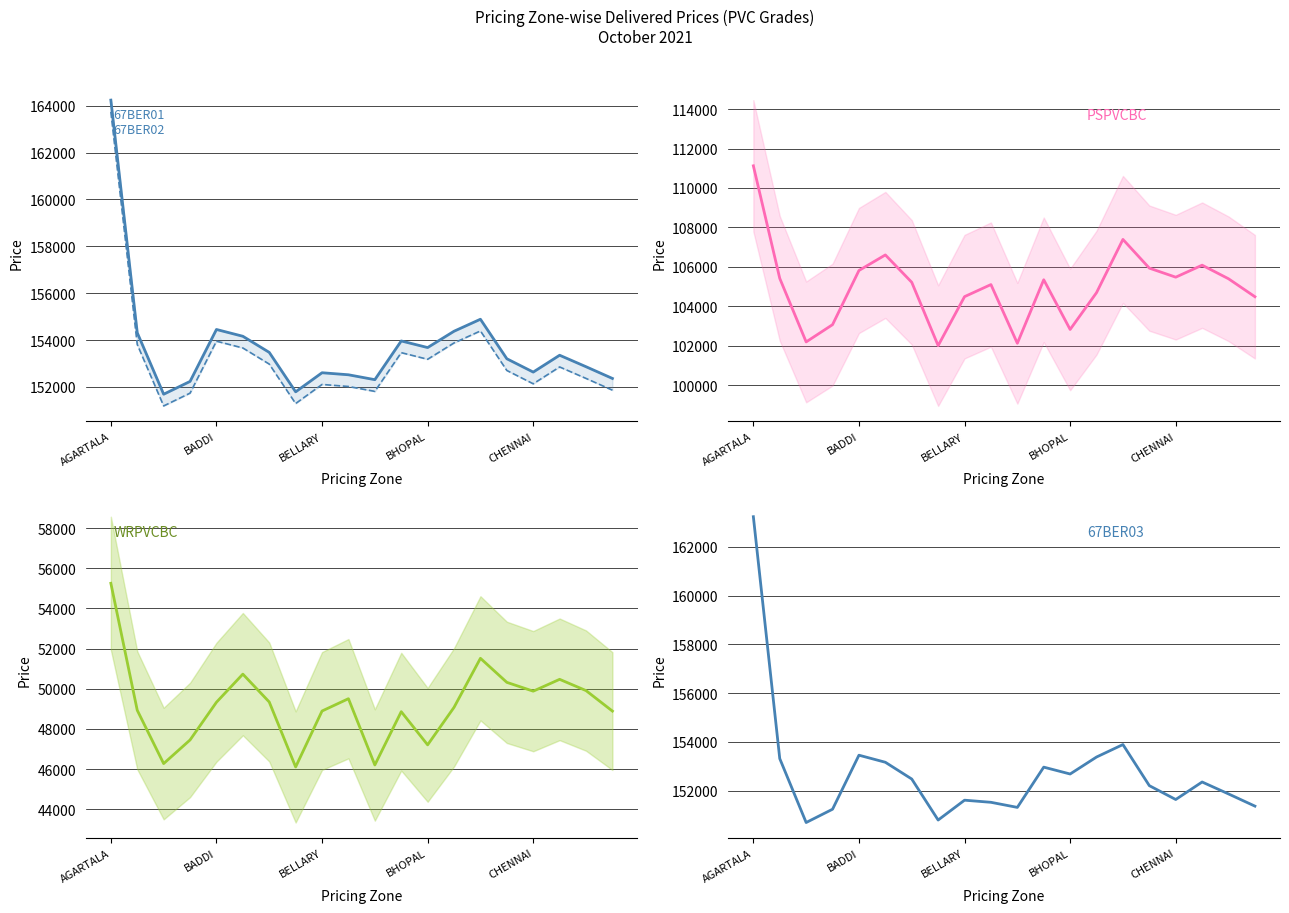

What is the highest value of the 67BER01 series?

164242